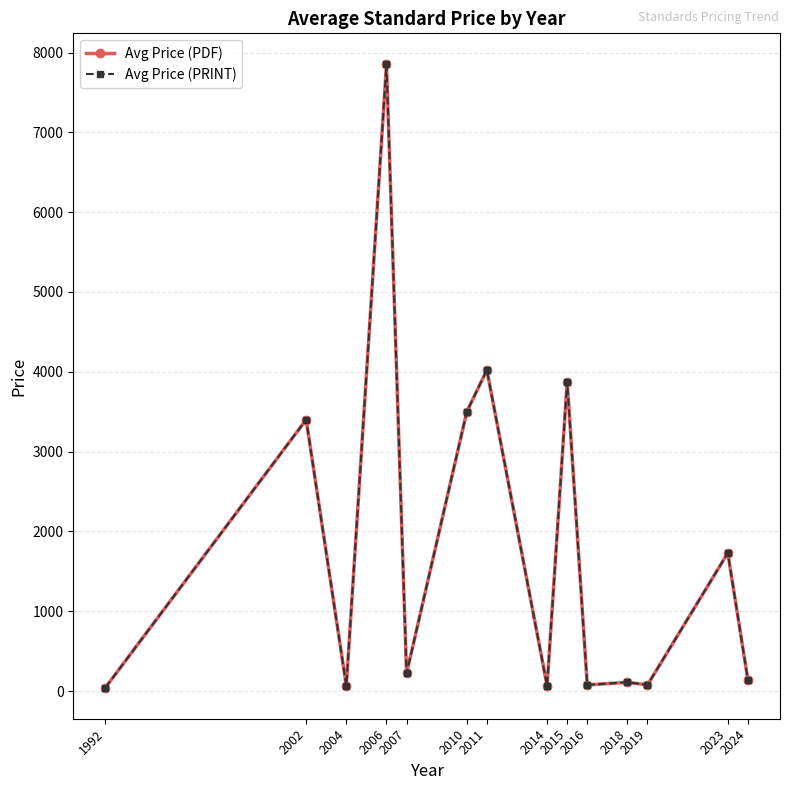

True or false: Avg Price (PDF) and Avg Price (PRINT) cross at least once.

False